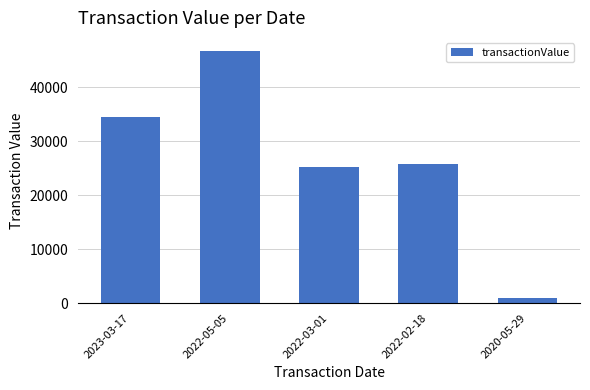

Reading left to right, list all the values displayed in this chart.

2023-03-17=34480	2022-05-05=46802	2022-03-01=25261	2022-02-18=25720	2020-05-29=989